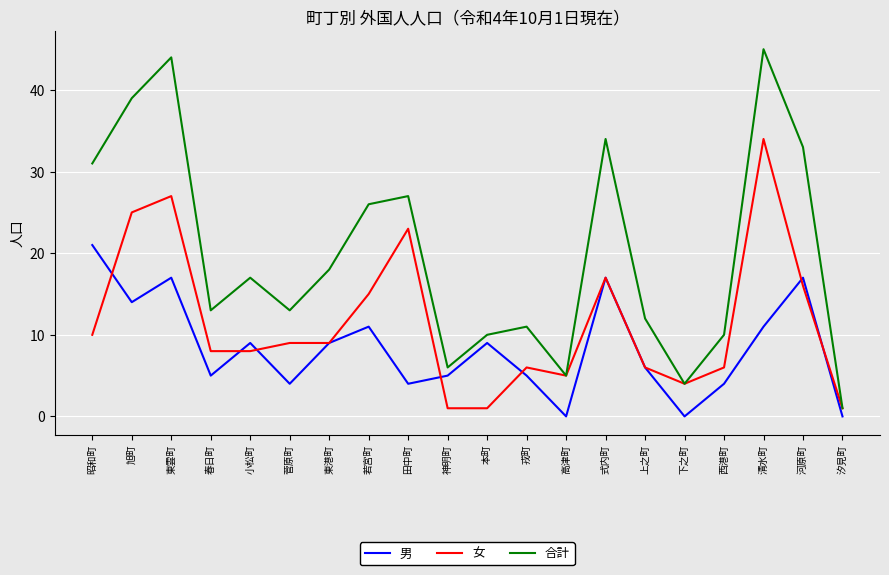

What is the minimum value for 女?

1